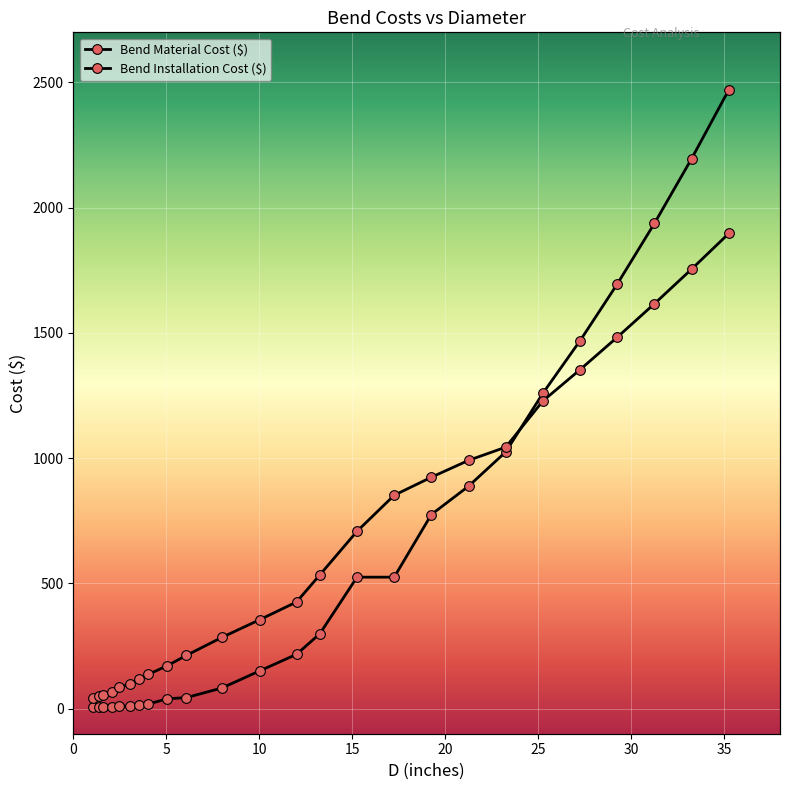

Reading right to left, what are all the values shown in this chart?

Bend Material Cost ($): 35.25=2470.9	33.25=2196.2	31.25=1937.7	29.25=1695.4	27.25=1469.3	25.25=1259.4	23.25=1025.0	21.25=888.2	19.25=775.0	17.25=525.0	15.25=525.0	13.25=299.0	12.0=217.0	10.02=151.0	7.981=82.5	6.065=44.0	5.047=39.5	4.026=18.6	3.548=14.3	3.068=10.9	2.469=9.3	2.067=7.0	1.61=7.0	1.38=7.0	1.049=7.0
Bend Installation Cost ($): 35.25=1897.3	33.25=1754.9	31.25=1616.8	29.25=1483.0	27.25=1353.6	25.25=1228.5	23.25=1044.0	21.25=991.3	19.25=924.0	17.25=852.0	15.25=708.0	13.25=534.0	12.0=426.0	10.02=355.2	7.981=284.4	6.065=212.4	5.047=171.6	4.026=136.8	3.548=119.4	3.068=97.8	2.469=85.8	2.067=68.4	1.61=52.8	1.38=48.6	1.049=42.6